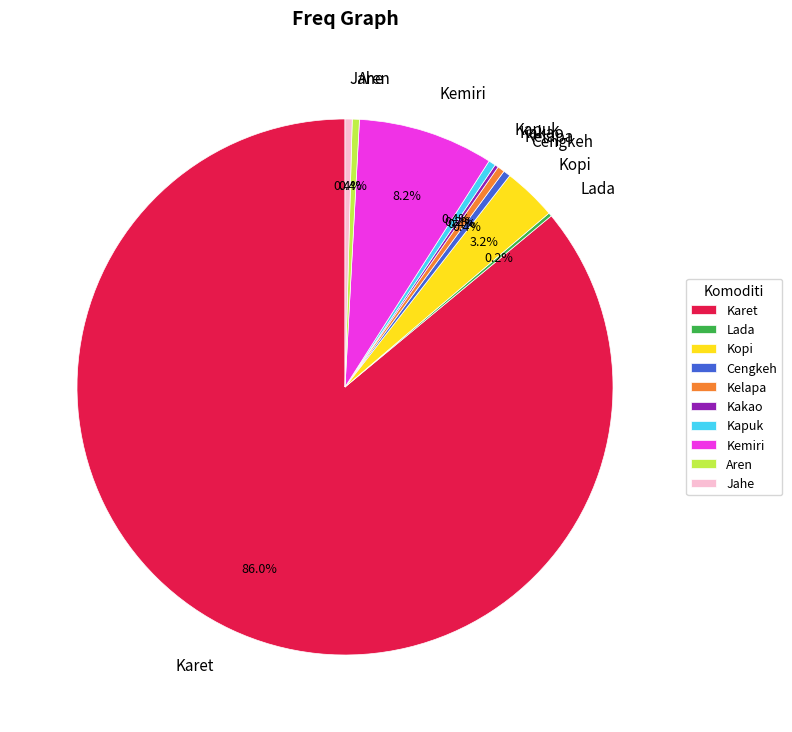

What percentage is the Kopi slice, to the nearest percent?

3%